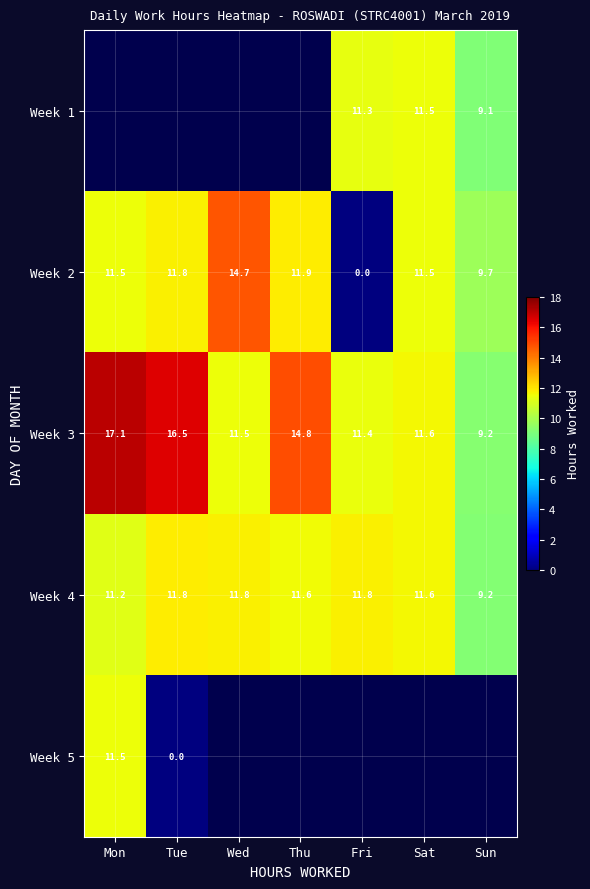

At which label is Week 4 closest to 10?

Sun